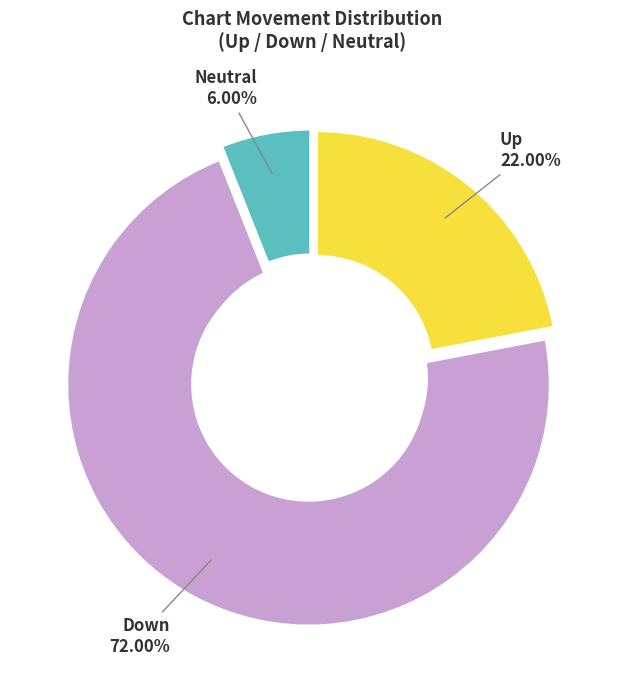

Which slice represents more than half of the pie?

down